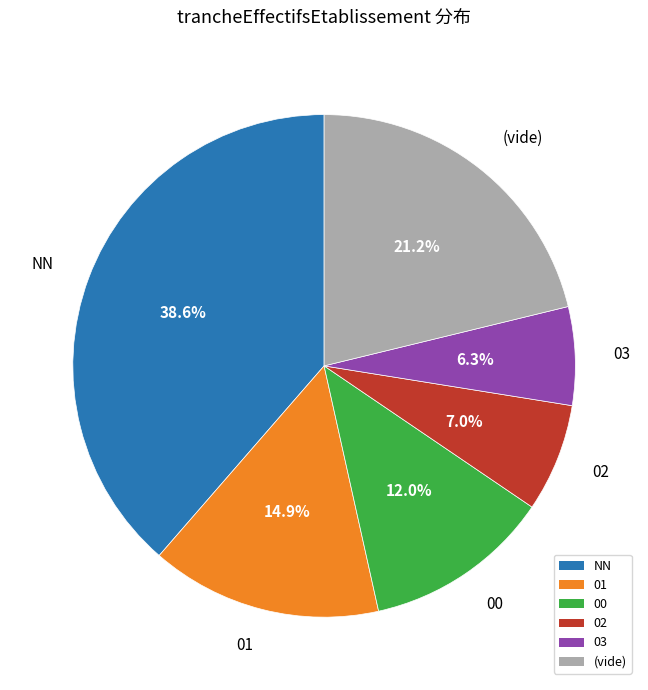

Count the number of slices in the pie.

6